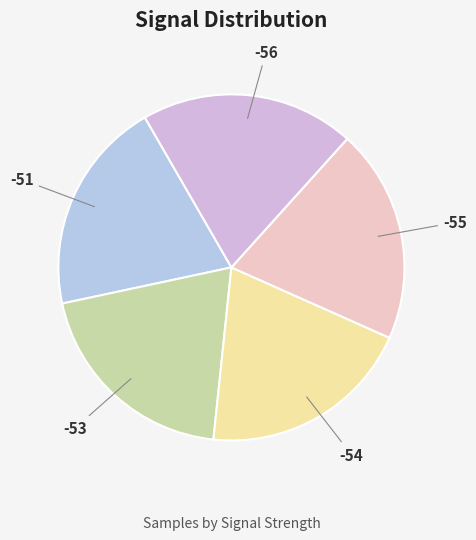

True or false: -55 accounts for 6% of the total.

False